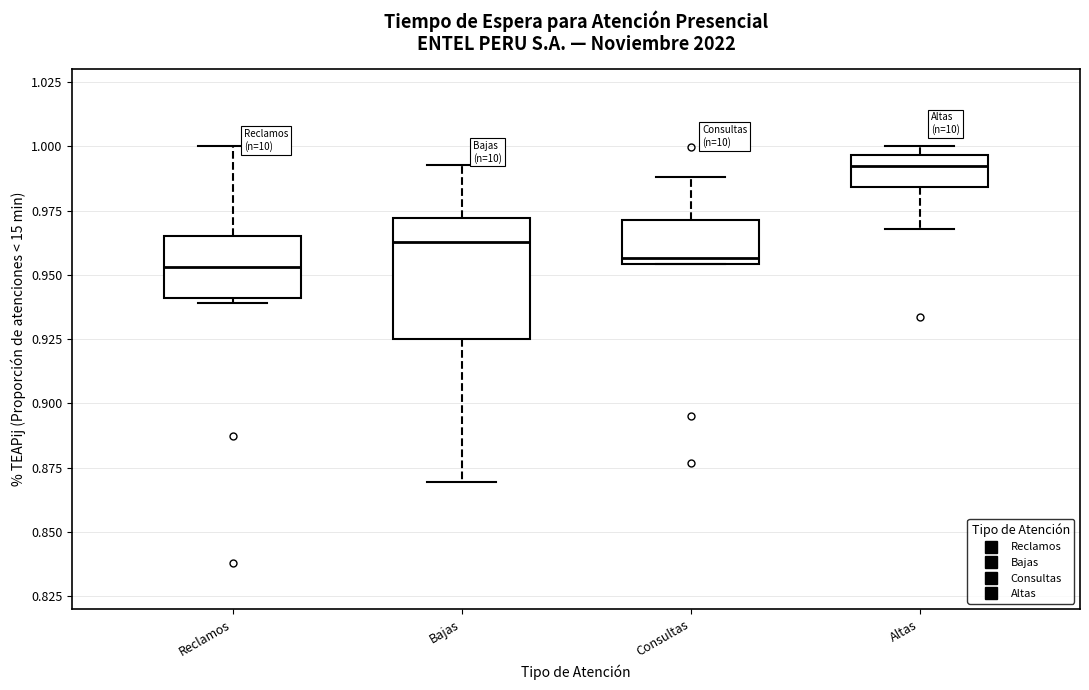

Reading left to right, transcribe this box plot: for each box, give where its median line is, the range the box spans, and where its two whiskers end, as read against the y-axis. The values are not printed on the chart, so give them approximately, as read against the axis.

Reclamos: median 0.955, box 0.940 to 0.965, whiskers 0.940 (just below the box's lower edge) to 1.000
Bajas: median 0.965, box 0.925 to 0.970, whiskers 0.870 to 0.995
Consultas: median 0.955 (just above the box's lower edge), box 0.955 to 0.970, whiskers 0.955 to 0.990
Altas: median 0.990, box 0.985 to 0.995, whiskers 0.970 to 1.000